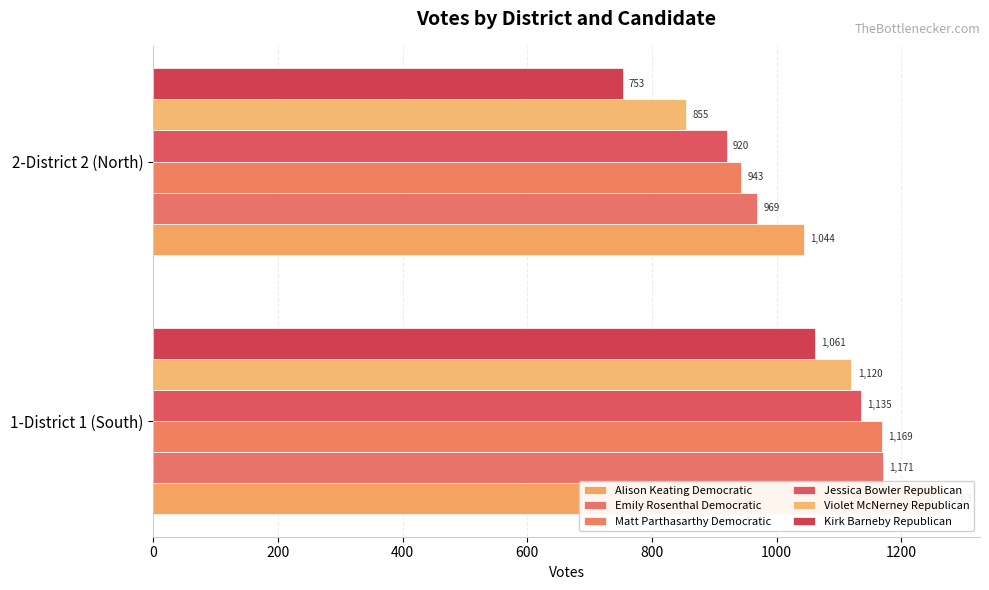

Which series has the largest total across all categories?

Alison Keating Democratic